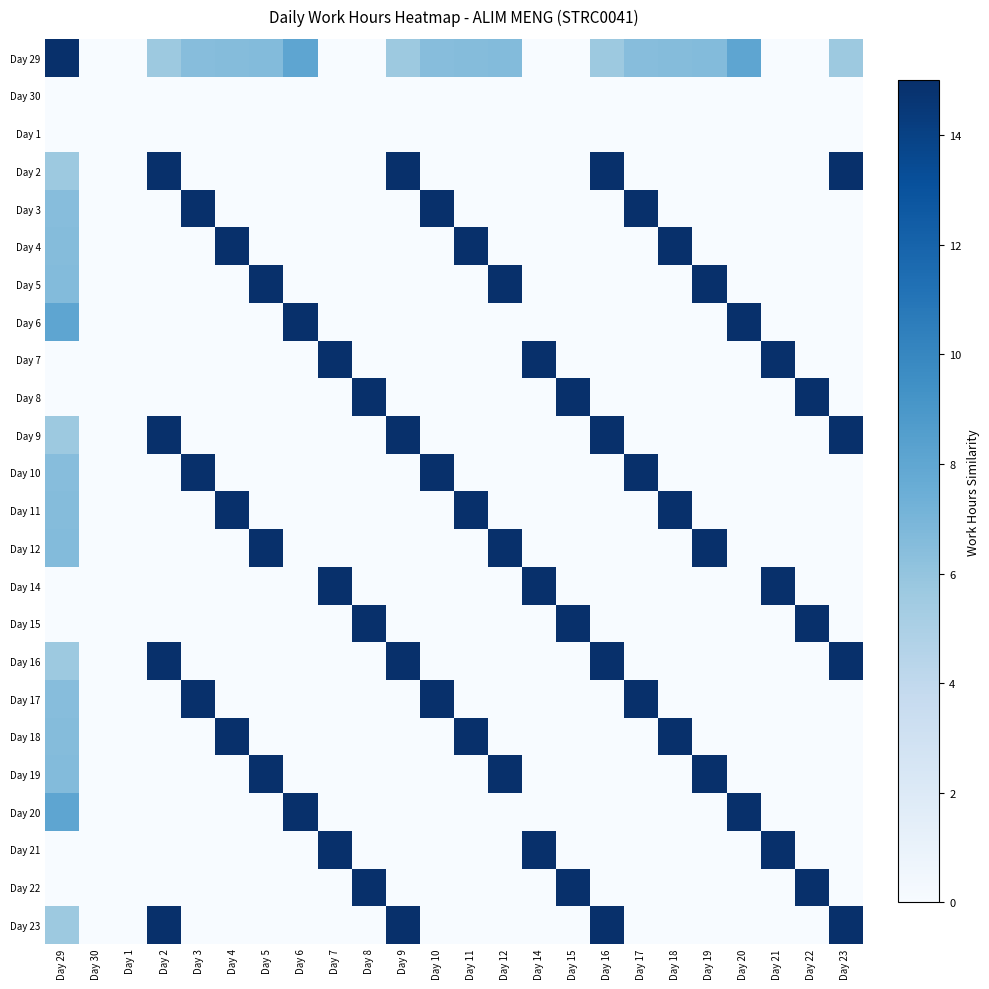

Reading left to right, what are all the values shown in this chart?

Day 29: Day 29=15.0	Day 30=0.0	Day 1=0.0	Day 2=5.7	Day 3=6.5	Day 4=6.5	Day 5=6.6	Day 6=8.1	Day 7=0.0	Day 8=0.0	Day 9=5.7	Day 10=6.5	Day 11=6.5	Day 12=6.6	Day 14=0.0	Day 15=0.0	Day 16=5.7	Day 17=6.5	Day 18=6.5	Day 19=6.6	Day 20=8.1	Day 21=0.0	Day 22=0.0	Day 23=5.7
Day 30: Day 29=0.0	Day 30=0.0	Day 1=0.0	Day 2=0.0	Day 3=0.0	Day 4=0.0	Day 5=0.0	Day 6=0.0	Day 7=0.0	Day 8=0.0	Day 9=0.0	Day 10=0.0	Day 11=0.0	Day 12=0.0	Day 14=0.0	Day 15=0.0	Day 16=0.0	Day 17=0.0	Day 18=0.0	Day 19=0.0	Day 20=0.0	Day 21=0.0	Day 22=0.0	Day 23=0.0
Day 1: Day 29=0.0	Day 30=0.0	Day 1=0.0	Day 2=0.0	Day 3=0.0	Day 4=0.0	Day 5=0.0	Day 6=0.0	Day 7=0.0	Day 8=0.0	Day 9=0.0	Day 10=0.0	Day 11=0.0	Day 12=0.0	Day 14=0.0	Day 15=0.0	Day 16=0.0	Day 17=0.0	Day 18=0.0	Day 19=0.0	Day 20=0.0	Day 21=0.0	Day 22=0.0	Day 23=0.0
Day 2: Day 29=5.7	Day 30=0.0	Day 1=0.0	Day 2=15.0	Day 3=0.0	Day 4=0.0	Day 5=0.0	Day 6=0.0	Day 7=0.0	Day 8=0.0	Day 9=15.0	Day 10=0.0	Day 11=0.0	Day 12=0.0	Day 14=0.0	Day 15=0.0	Day 16=15.0	Day 17=0.0	Day 18=0.0	Day 19=0.0	Day 20=0.0	Day 21=0.0	Day 22=0.0	Day 23=15.0
Day 3: Day 29=6.5	Day 30=0.0	Day 1=0.0	Day 2=0.0	Day 3=15.0	Day 4=0.0	Day 5=0.0	Day 6=0.0	Day 7=0.0	Day 8=0.0	Day 9=0.0	Day 10=15.0	Day 11=0.0	Day 12=0.0	Day 14=0.0	Day 15=0.0	Day 16=0.0	Day 17=15.0	Day 18=0.0	Day 19=0.0	Day 20=0.0	Day 21=0.0	Day 22=0.0	Day 23=0.0
Day 4: Day 29=6.5	Day 30=0.0	Day 1=0.0	Day 2=0.0	Day 3=0.0	Day 4=15.0	Day 5=0.0	Day 6=0.0	Day 7=0.0	Day 8=0.0	Day 9=0.0	Day 10=0.0	Day 11=15.0	Day 12=0.0	Day 14=0.0	Day 15=0.0	Day 16=0.0	Day 17=0.0	Day 18=15.0	Day 19=0.0	Day 20=0.0	Day 21=0.0	Day 22=0.0	Day 23=0.0
Day 5: Day 29=6.6	Day 30=0.0	Day 1=0.0	Day 2=0.0	Day 3=0.0	Day 4=0.0	Day 5=15.0	Day 6=0.0	Day 7=0.0	Day 8=0.0	Day 9=0.0	Day 10=0.0	Day 11=0.0	Day 12=15.0	Day 14=0.0	Day 15=0.0	Day 16=0.0	Day 17=0.0	Day 18=0.0	Day 19=15.0	Day 20=0.0	Day 21=0.0	Day 22=0.0	Day 23=0.0
Day 6: Day 29=8.1	Day 30=0.0	Day 1=0.0	Day 2=0.0	Day 3=0.0	Day 4=0.0	Day 5=0.0	Day 6=15.0	Day 7=0.0	Day 8=0.0	Day 9=0.0	Day 10=0.0	Day 11=0.0	Day 12=0.0	Day 14=0.0	Day 15=0.0	Day 16=0.0	Day 17=0.0	Day 18=0.0	Day 19=0.0	Day 20=15.0	Day 21=0.0	Day 22=0.0	Day 23=0.0
Day 7: Day 29=0.0	Day 30=0.0	Day 1=0.0	Day 2=0.0	Day 3=0.0	Day 4=0.0	Day 5=0.0	Day 6=0.0	Day 7=15.0	Day 8=0.0	Day 9=0.0	Day 10=0.0	Day 11=0.0	Day 12=0.0	Day 14=15.0	Day 15=0.0	Day 16=0.0	Day 17=0.0	Day 18=0.0	Day 19=0.0	Day 20=0.0	Day 21=15.0	Day 22=0.0	Day 23=0.0
Day 8: Day 29=0.0	Day 30=0.0	Day 1=0.0	Day 2=0.0	Day 3=0.0	Day 4=0.0	Day 5=0.0	Day 6=0.0	Day 7=0.0	Day 8=15.0	Day 9=0.0	Day 10=0.0	Day 11=0.0	Day 12=0.0	Day 14=0.0	Day 15=15.0	Day 16=0.0	Day 17=0.0	Day 18=0.0	Day 19=0.0	Day 20=0.0	Day 21=0.0	Day 22=15.0	Day 23=0.0
Day 9: Day 29=5.7	Day 30=0.0	Day 1=0.0	Day 2=15.0	Day 3=0.0	Day 4=0.0	Day 5=0.0	Day 6=0.0	Day 7=0.0	Day 8=0.0	Day 9=15.0	Day 10=0.0	Day 11=0.0	Day 12=0.0	Day 14=0.0	Day 15=0.0	Day 16=15.0	Day 17=0.0	Day 18=0.0	Day 19=0.0	Day 20=0.0	Day 21=0.0	Day 22=0.0	Day 23=15.0
Day 10: Day 29=6.5	Day 30=0.0	Day 1=0.0	Day 2=0.0	Day 3=15.0	Day 4=0.0	Day 5=0.0	Day 6=0.0	Day 7=0.0	Day 8=0.0	Day 9=0.0	Day 10=15.0	Day 11=0.0	Day 12=0.0	Day 14=0.0	Day 15=0.0	Day 16=0.0	Day 17=15.0	Day 18=0.0	Day 19=0.0	Day 20=0.0	Day 21=0.0	Day 22=0.0	Day 23=0.0
Day 11: Day 29=6.5	Day 30=0.0	Day 1=0.0	Day 2=0.0	Day 3=0.0	Day 4=15.0	Day 5=0.0	Day 6=0.0	Day 7=0.0	Day 8=0.0	Day 9=0.0	Day 10=0.0	Day 11=15.0	Day 12=0.0	Day 14=0.0	Day 15=0.0	Day 16=0.0	Day 17=0.0	Day 18=15.0	Day 19=0.0	Day 20=0.0	Day 21=0.0	Day 22=0.0	Day 23=0.0
Day 12: Day 29=6.6	Day 30=0.0	Day 1=0.0	Day 2=0.0	Day 3=0.0	Day 4=0.0	Day 5=15.0	Day 6=0.0	Day 7=0.0	Day 8=0.0	Day 9=0.0	Day 10=0.0	Day 11=0.0	Day 12=15.0	Day 14=0.0	Day 15=0.0	Day 16=0.0	Day 17=0.0	Day 18=0.0	Day 19=15.0	Day 20=0.0	Day 21=0.0	Day 22=0.0	Day 23=0.0
Day 14: Day 29=0.0	Day 30=0.0	Day 1=0.0	Day 2=0.0	Day 3=0.0	Day 4=0.0	Day 5=0.0	Day 6=0.0	Day 7=15.0	Day 8=0.0	Day 9=0.0	Day 10=0.0	Day 11=0.0	Day 12=0.0	Day 14=15.0	Day 15=0.0	Day 16=0.0	Day 17=0.0	Day 18=0.0	Day 19=0.0	Day 20=0.0	Day 21=15.0	Day 22=0.0	Day 23=0.0
Day 15: Day 29=0.0	Day 30=0.0	Day 1=0.0	Day 2=0.0	Day 3=0.0	Day 4=0.0	Day 5=0.0	Day 6=0.0	Day 7=0.0	Day 8=15.0	Day 9=0.0	Day 10=0.0	Day 11=0.0	Day 12=0.0	Day 14=0.0	Day 15=15.0	Day 16=0.0	Day 17=0.0	Day 18=0.0	Day 19=0.0	Day 20=0.0	Day 21=0.0	Day 22=15.0	Day 23=0.0
Day 16: Day 29=5.7	Day 30=0.0	Day 1=0.0	Day 2=15.0	Day 3=0.0	Day 4=0.0	Day 5=0.0	Day 6=0.0	Day 7=0.0	Day 8=0.0	Day 9=15.0	Day 10=0.0	Day 11=0.0	Day 12=0.0	Day 14=0.0	Day 15=0.0	Day 16=15.0	Day 17=0.0	Day 18=0.0	Day 19=0.0	Day 20=0.0	Day 21=0.0	Day 22=0.0	Day 23=15.0
Day 17: Day 29=6.5	Day 30=0.0	Day 1=0.0	Day 2=0.0	Day 3=15.0	Day 4=0.0	Day 5=0.0	Day 6=0.0	Day 7=0.0	Day 8=0.0	Day 9=0.0	Day 10=15.0	Day 11=0.0	Day 12=0.0	Day 14=0.0	Day 15=0.0	Day 16=0.0	Day 17=15.0	Day 18=0.0	Day 19=0.0	Day 20=0.0	Day 21=0.0	Day 22=0.0	Day 23=0.0
Day 18: Day 29=6.5	Day 30=0.0	Day 1=0.0	Day 2=0.0	Day 3=0.0	Day 4=15.0	Day 5=0.0	Day 6=0.0	Day 7=0.0	Day 8=0.0	Day 9=0.0	Day 10=0.0	Day 11=15.0	Day 12=0.0	Day 14=0.0	Day 15=0.0	Day 16=0.0	Day 17=0.0	Day 18=15.0	Day 19=0.0	Day 20=0.0	Day 21=0.0	Day 22=0.0	Day 23=0.0
Day 19: Day 29=6.6	Day 30=0.0	Day 1=0.0	Day 2=0.0	Day 3=0.0	Day 4=0.0	Day 5=15.0	Day 6=0.0	Day 7=0.0	Day 8=0.0	Day 9=0.0	Day 10=0.0	Day 11=0.0	Day 12=15.0	Day 14=0.0	Day 15=0.0	Day 16=0.0	Day 17=0.0	Day 18=0.0	Day 19=15.0	Day 20=0.0	Day 21=0.0	Day 22=0.0	Day 23=0.0
Day 20: Day 29=8.1	Day 30=0.0	Day 1=0.0	Day 2=0.0	Day 3=0.0	Day 4=0.0	Day 5=0.0	Day 6=15.0	Day 7=0.0	Day 8=0.0	Day 9=0.0	Day 10=0.0	Day 11=0.0	Day 12=0.0	Day 14=0.0	Day 15=0.0	Day 16=0.0	Day 17=0.0	Day 18=0.0	Day 19=0.0	Day 20=15.0	Day 21=0.0	Day 22=0.0	Day 23=0.0
Day 21: Day 29=0.0	Day 30=0.0	Day 1=0.0	Day 2=0.0	Day 3=0.0	Day 4=0.0	Day 5=0.0	Day 6=0.0	Day 7=15.0	Day 8=0.0	Day 9=0.0	Day 10=0.0	Day 11=0.0	Day 12=0.0	Day 14=15.0	Day 15=0.0	Day 16=0.0	Day 17=0.0	Day 18=0.0	Day 19=0.0	Day 20=0.0	Day 21=15.0	Day 22=0.0	Day 23=0.0
Day 22: Day 29=0.0	Day 30=0.0	Day 1=0.0	Day 2=0.0	Day 3=0.0	Day 4=0.0	Day 5=0.0	Day 6=0.0	Day 7=0.0	Day 8=15.0	Day 9=0.0	Day 10=0.0	Day 11=0.0	Day 12=0.0	Day 14=0.0	Day 15=15.0	Day 16=0.0	Day 17=0.0	Day 18=0.0	Day 19=0.0	Day 20=0.0	Day 21=0.0	Day 22=15.0	Day 23=0.0
Day 23: Day 29=5.7	Day 30=0.0	Day 1=0.0	Day 2=15.0	Day 3=0.0	Day 4=0.0	Day 5=0.0	Day 6=0.0	Day 7=0.0	Day 8=0.0	Day 9=15.0	Day 10=0.0	Day 11=0.0	Day 12=0.0	Day 14=0.0	Day 15=0.0	Day 16=15.0	Day 17=0.0	Day 18=0.0	Day 19=0.0	Day 20=0.0	Day 21=0.0	Day 22=0.0	Day 23=15.0